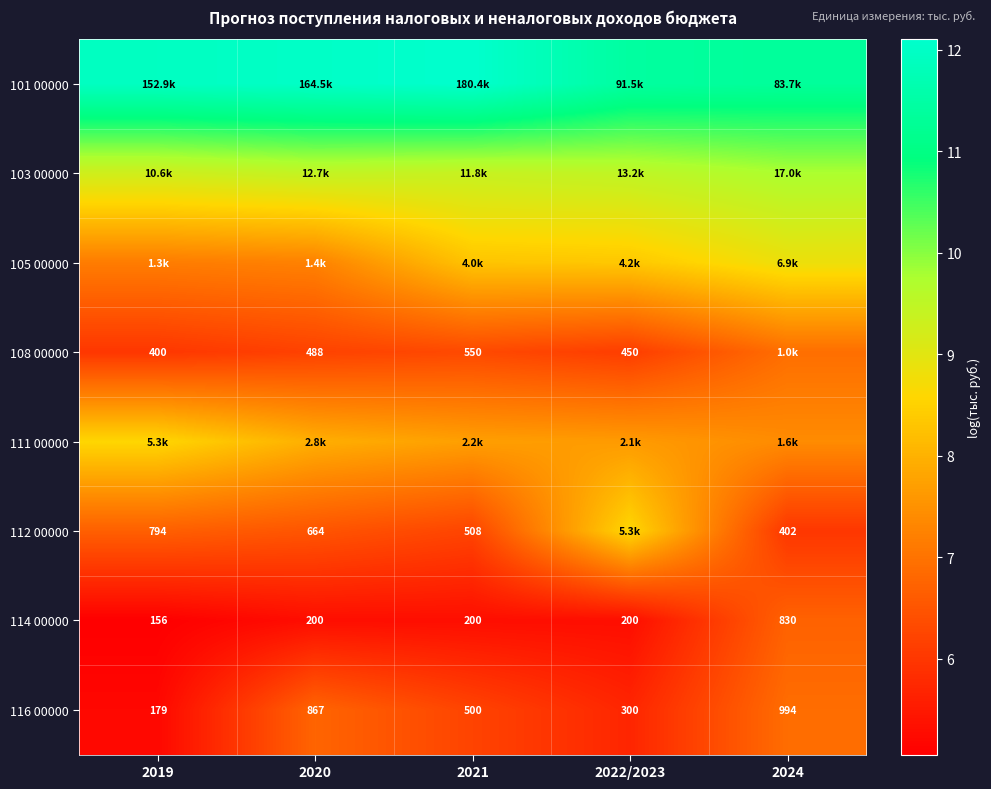

How many values in the 116 00000 series are below 500?

2